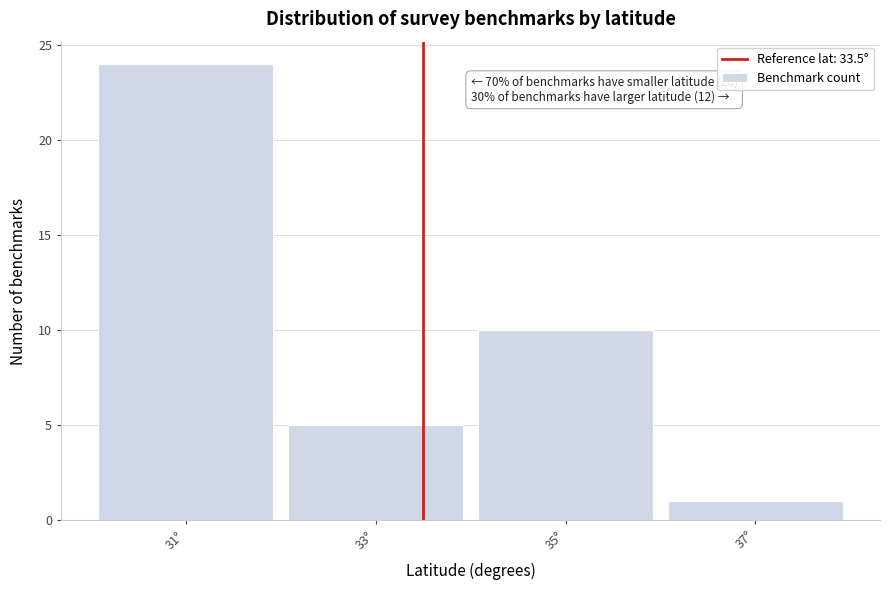

Which range on the x-axis has the tallest bar?

30 to 32